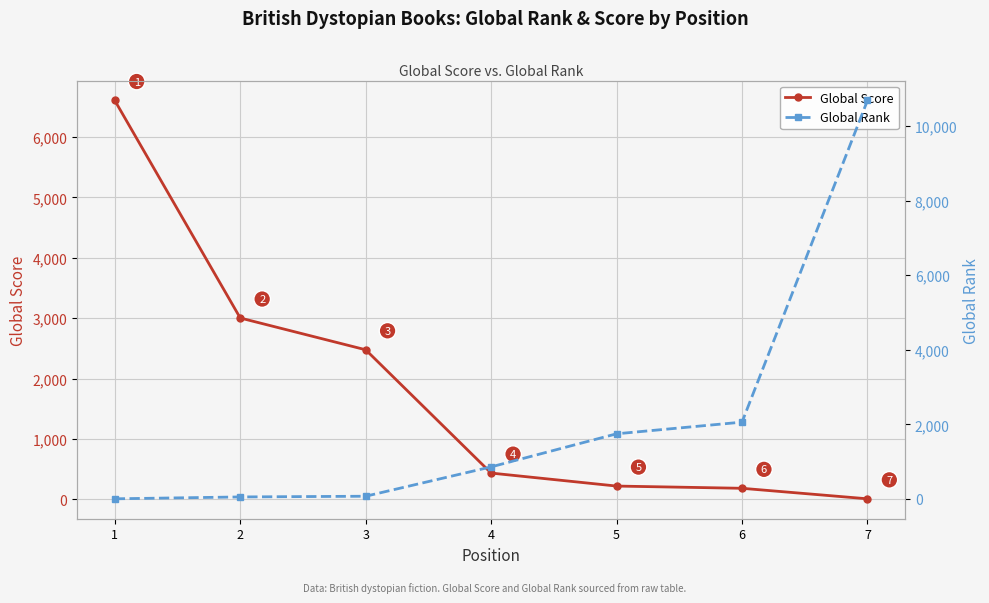

What value does the Global Score series have at 3, to the nearest 50?

2500